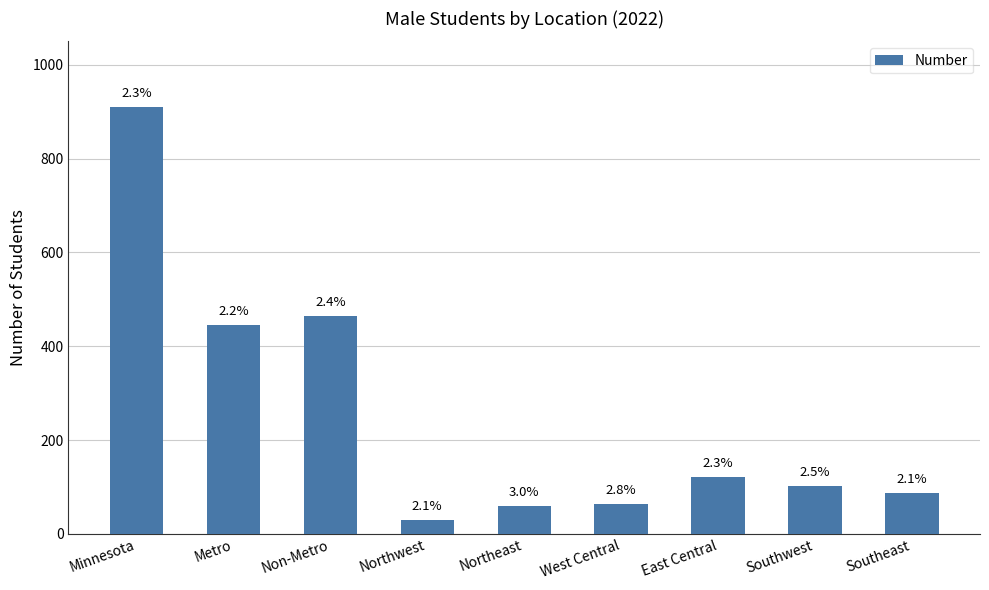

What is the approximate value at West Central, to the nearest 100?

100